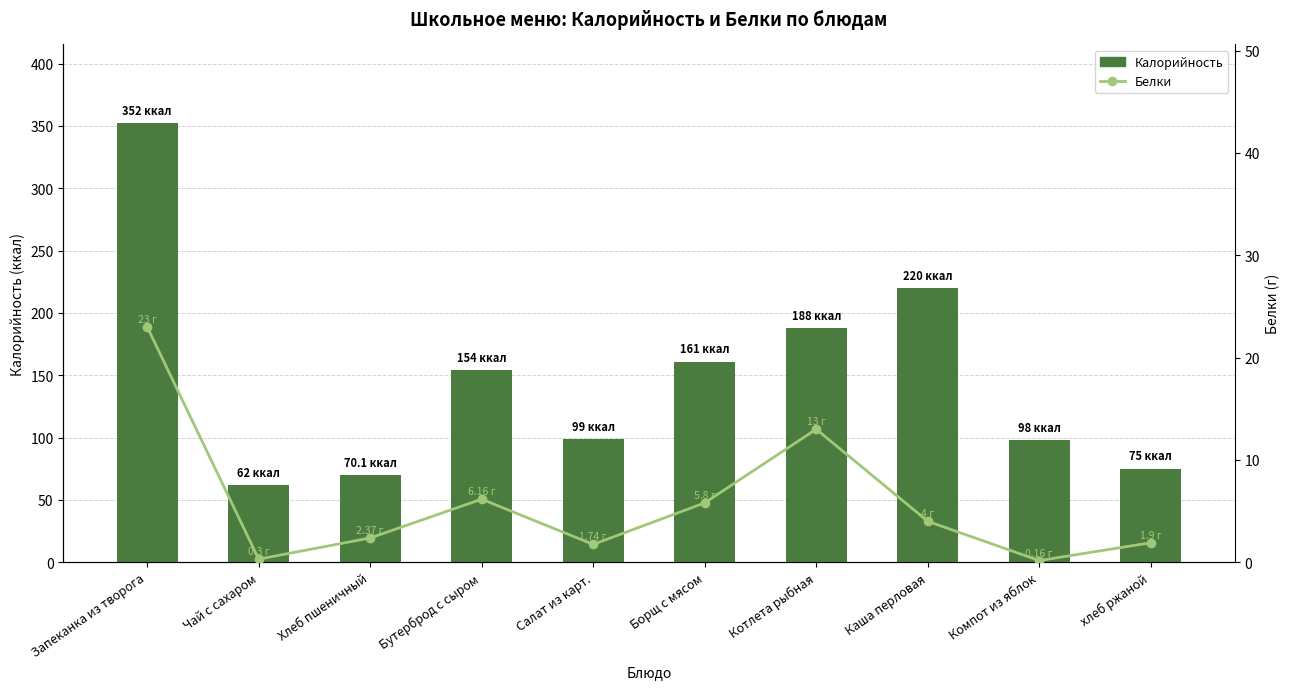

How many data points in Калорийность are less than 154?

5